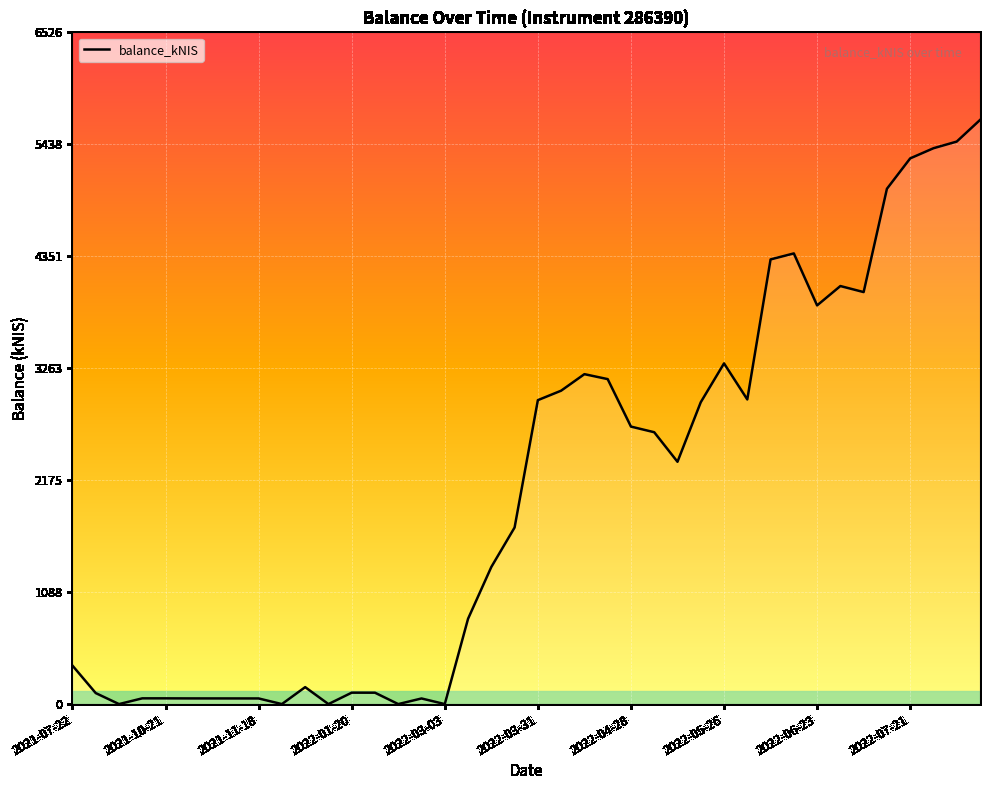

How many lines are shown in the chart?

1